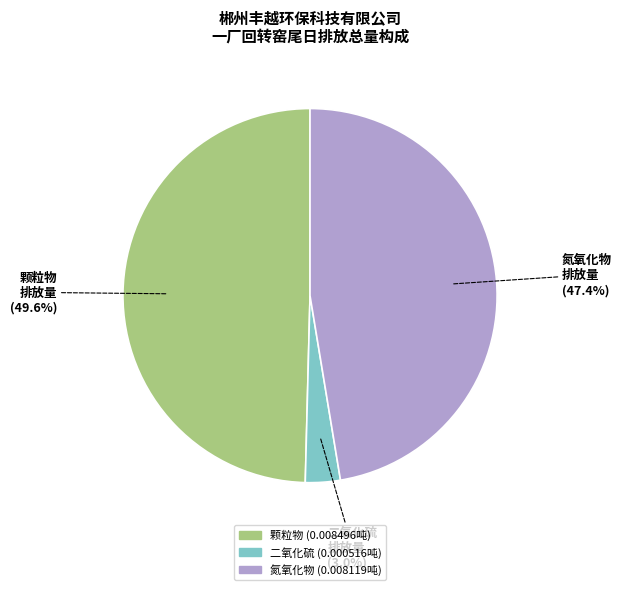

Is there a majority slice in this chart?

No